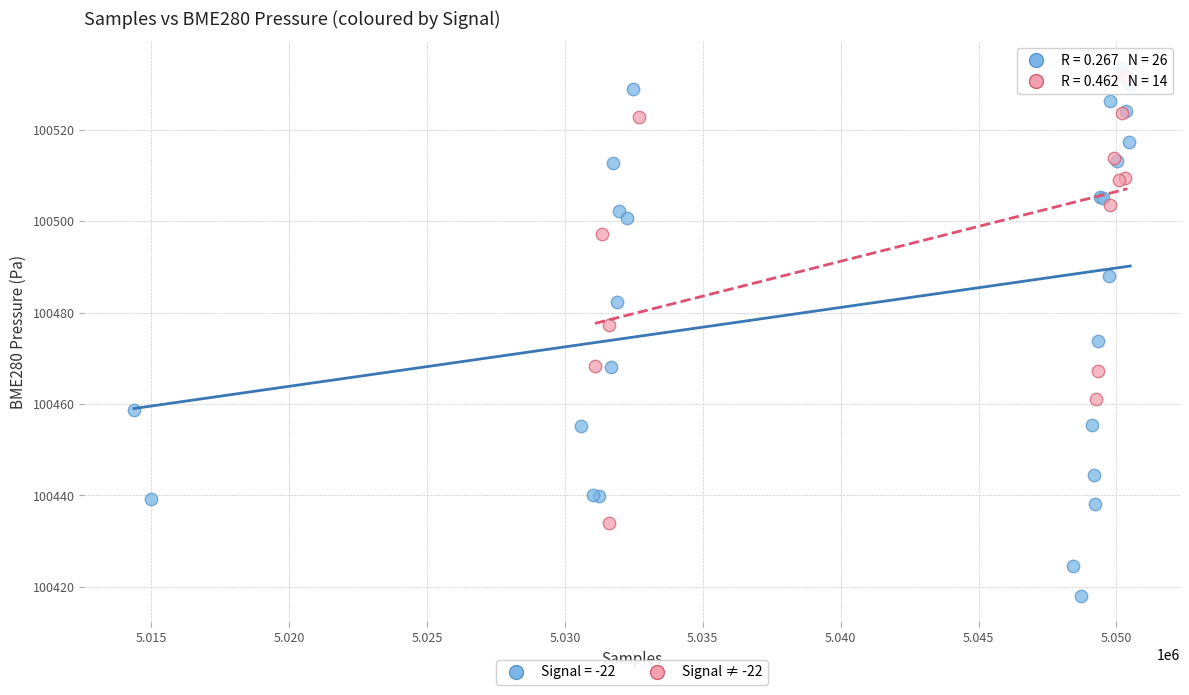

Which series has the widest spread of Y values?

Signal = -22